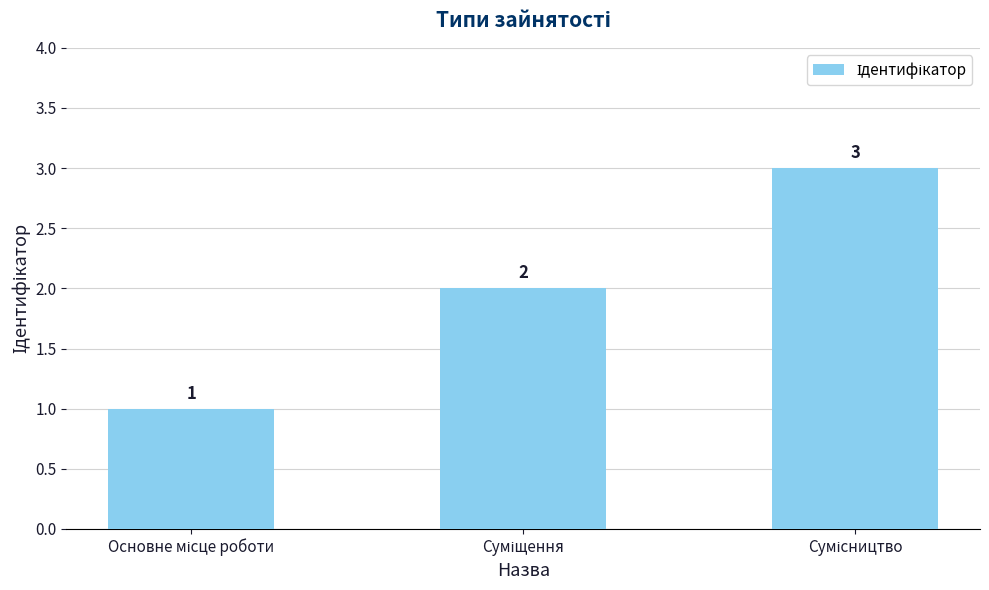

What is the maximum value shown in the chart?

3